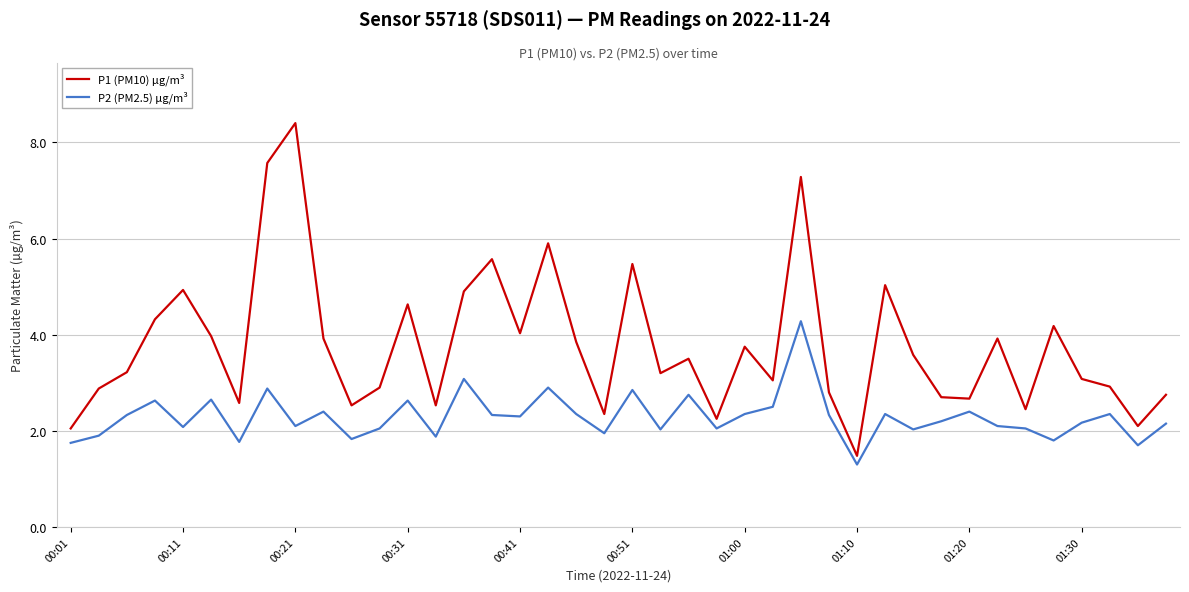

True or false: P1 (PM10) µg/m³ has more than 0 interior local peaks.

True